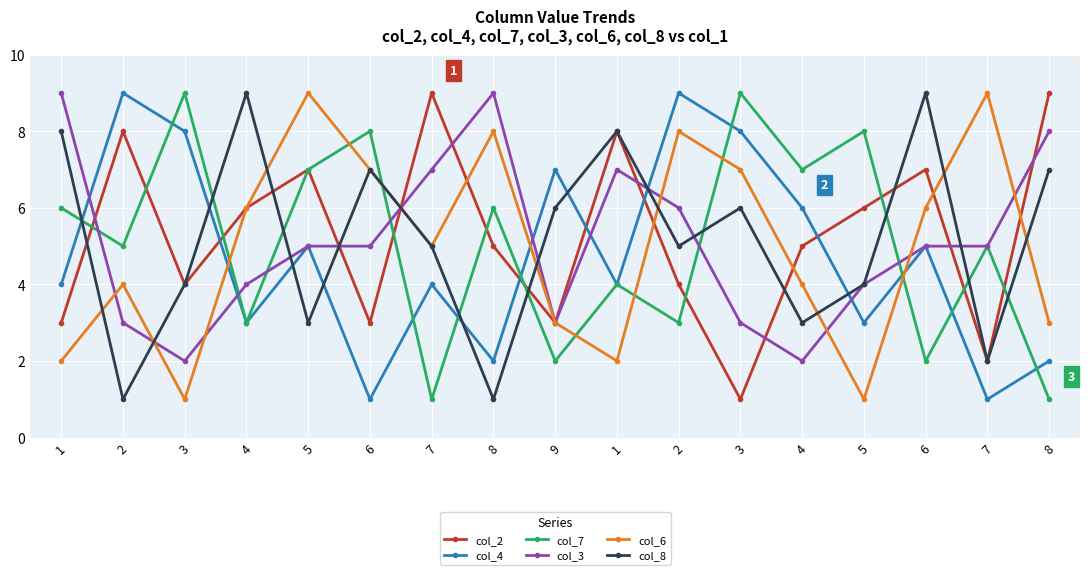

What is the value of the col_6 point at the 14th from the left?

9